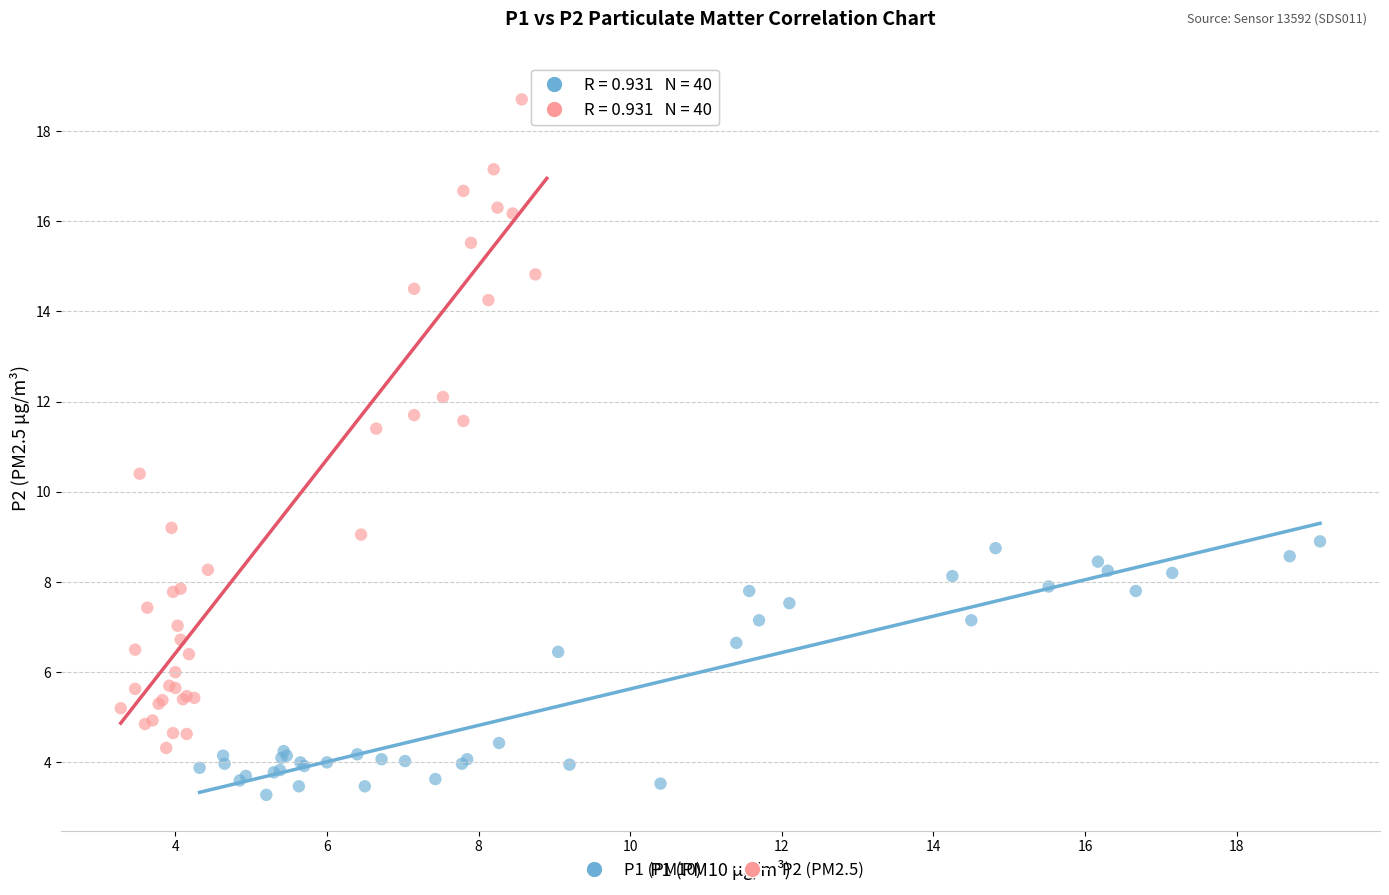

Which series reaches the maximum Y coordinate?

P2 (PM2.5)